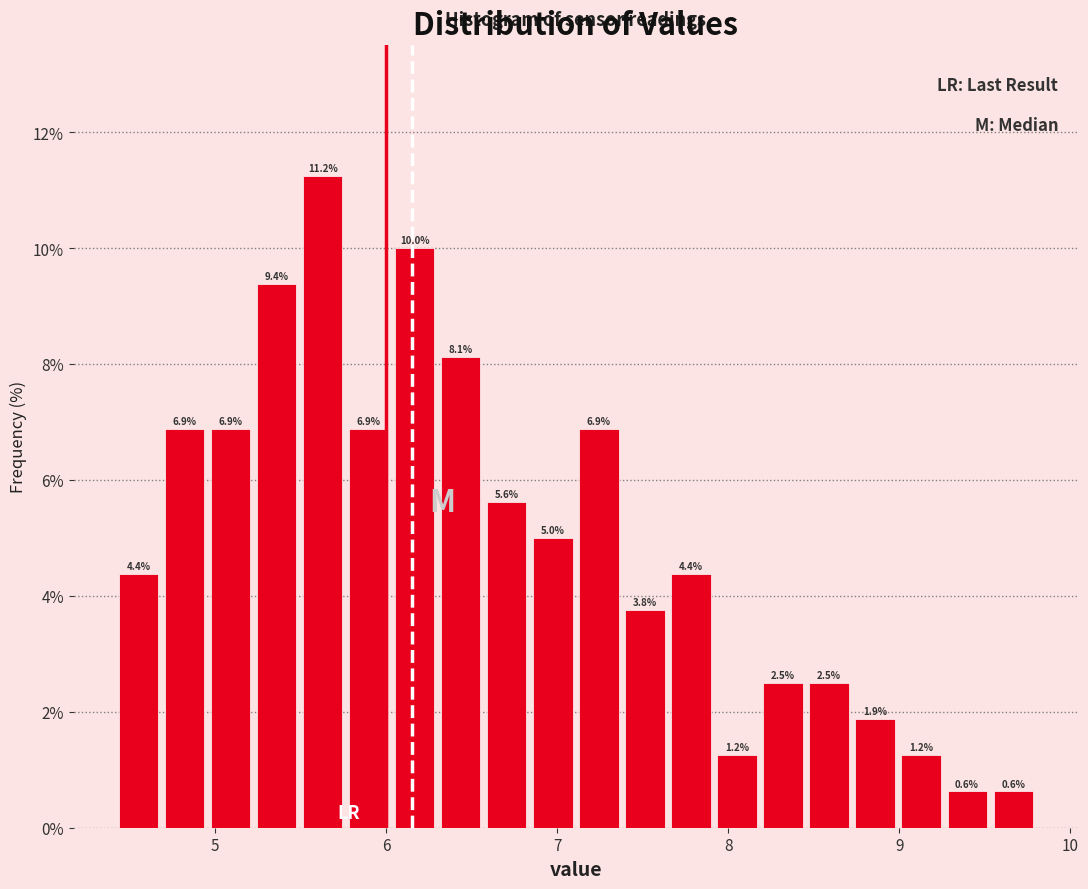

Read against the x-axis, roughly where is the centre of the tallest bar?

5.6